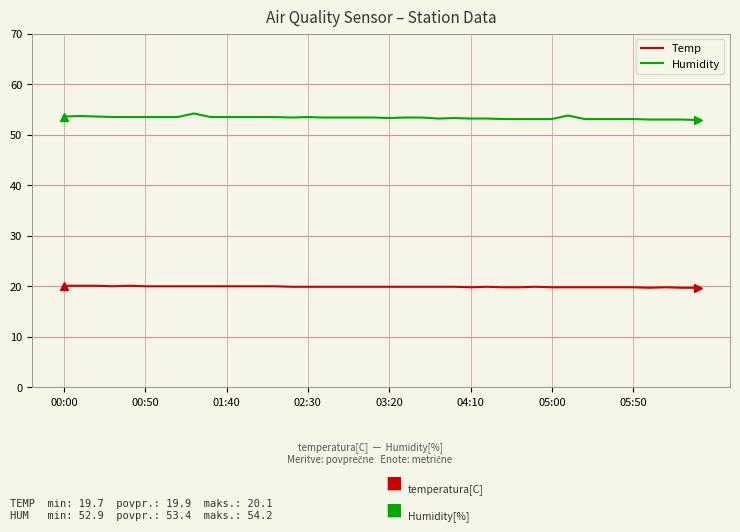

True or false: Temp and Humidity intersect in this chart.

False